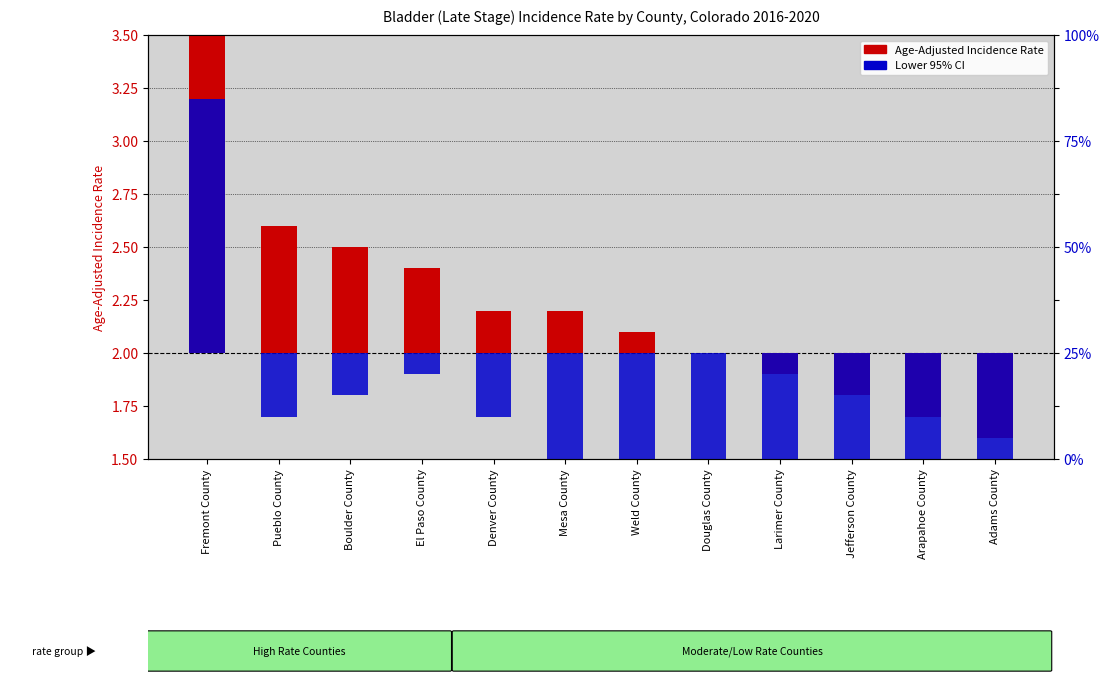

What is the label of the 2nd bar from the left?

Pueblo County